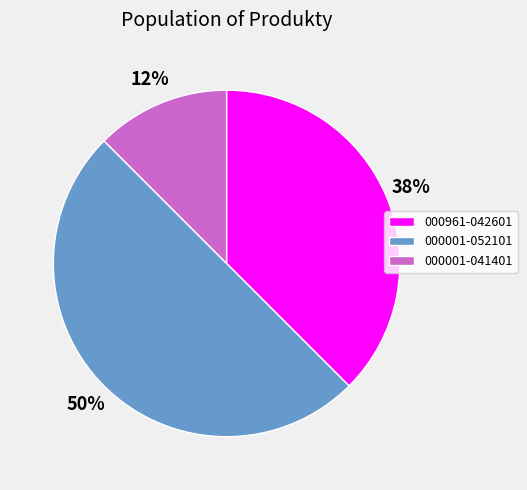

Do 000001-052101 and 000961-042601 together represent more than half of the pie?

Yes